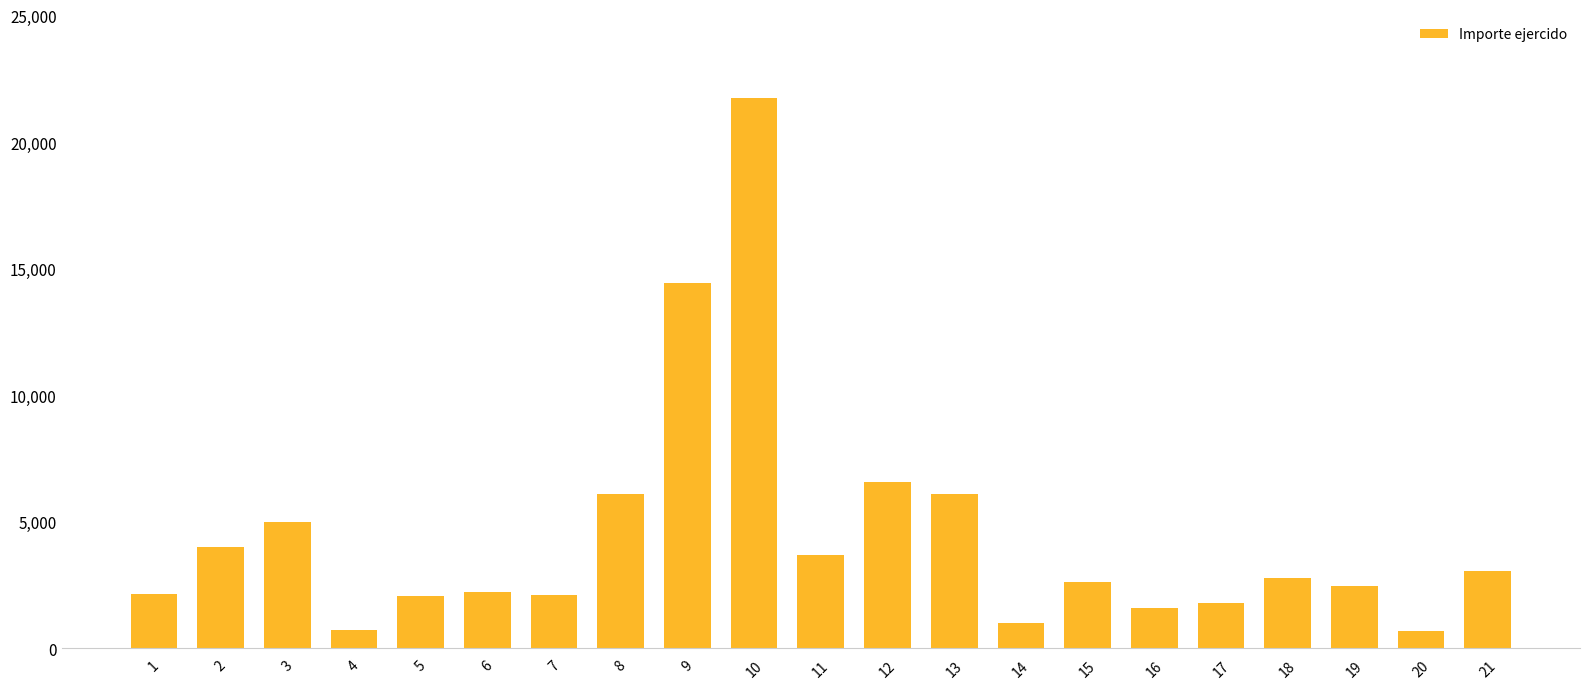

The value at 5 is 767.4. True or false?

False